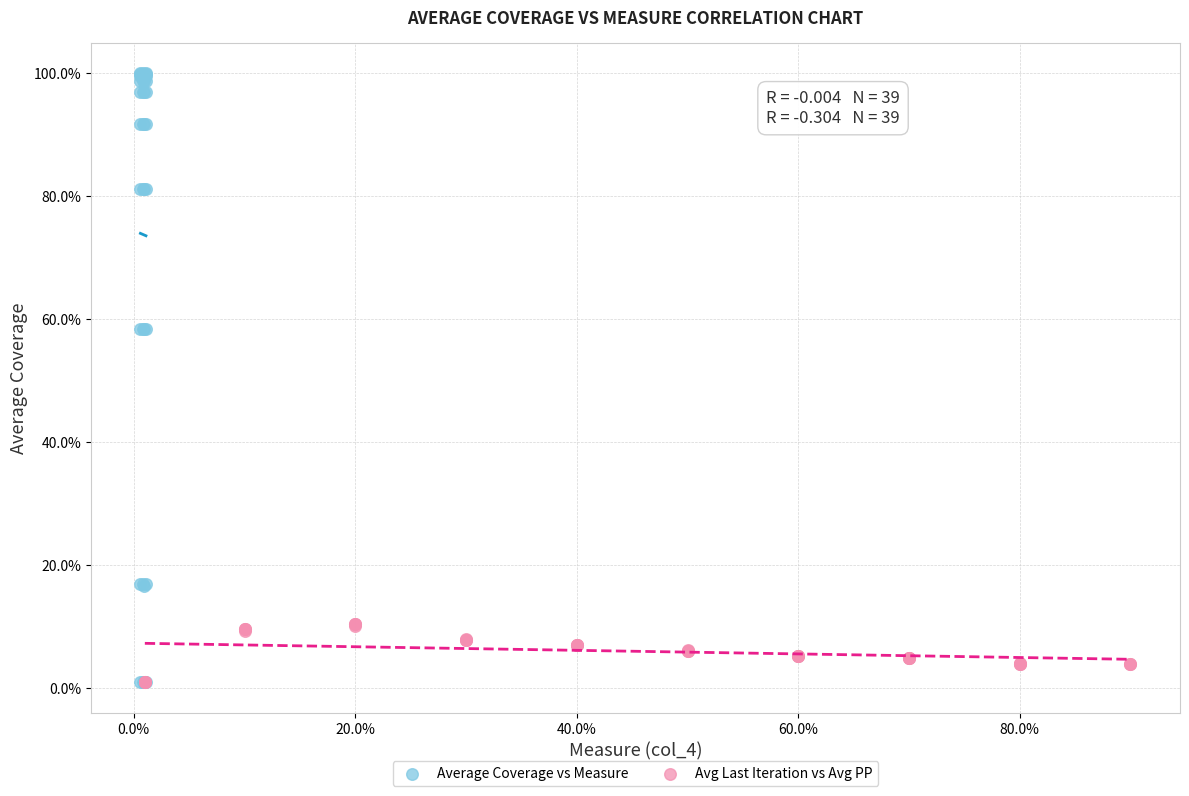

Which series contains the highest Y value?

Average Coverage vs Measure